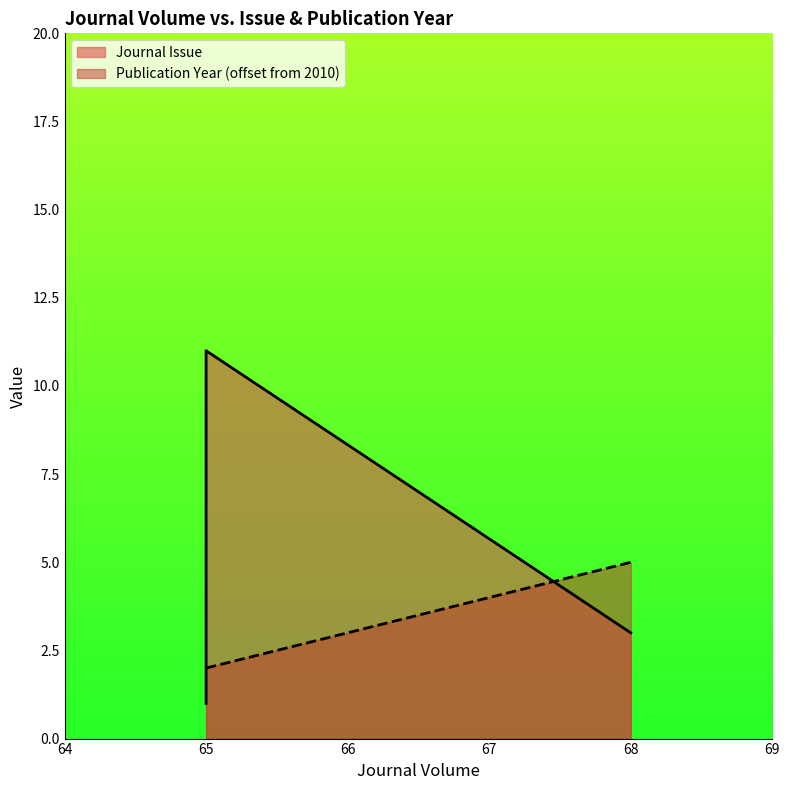

How many data points does each series have?

3